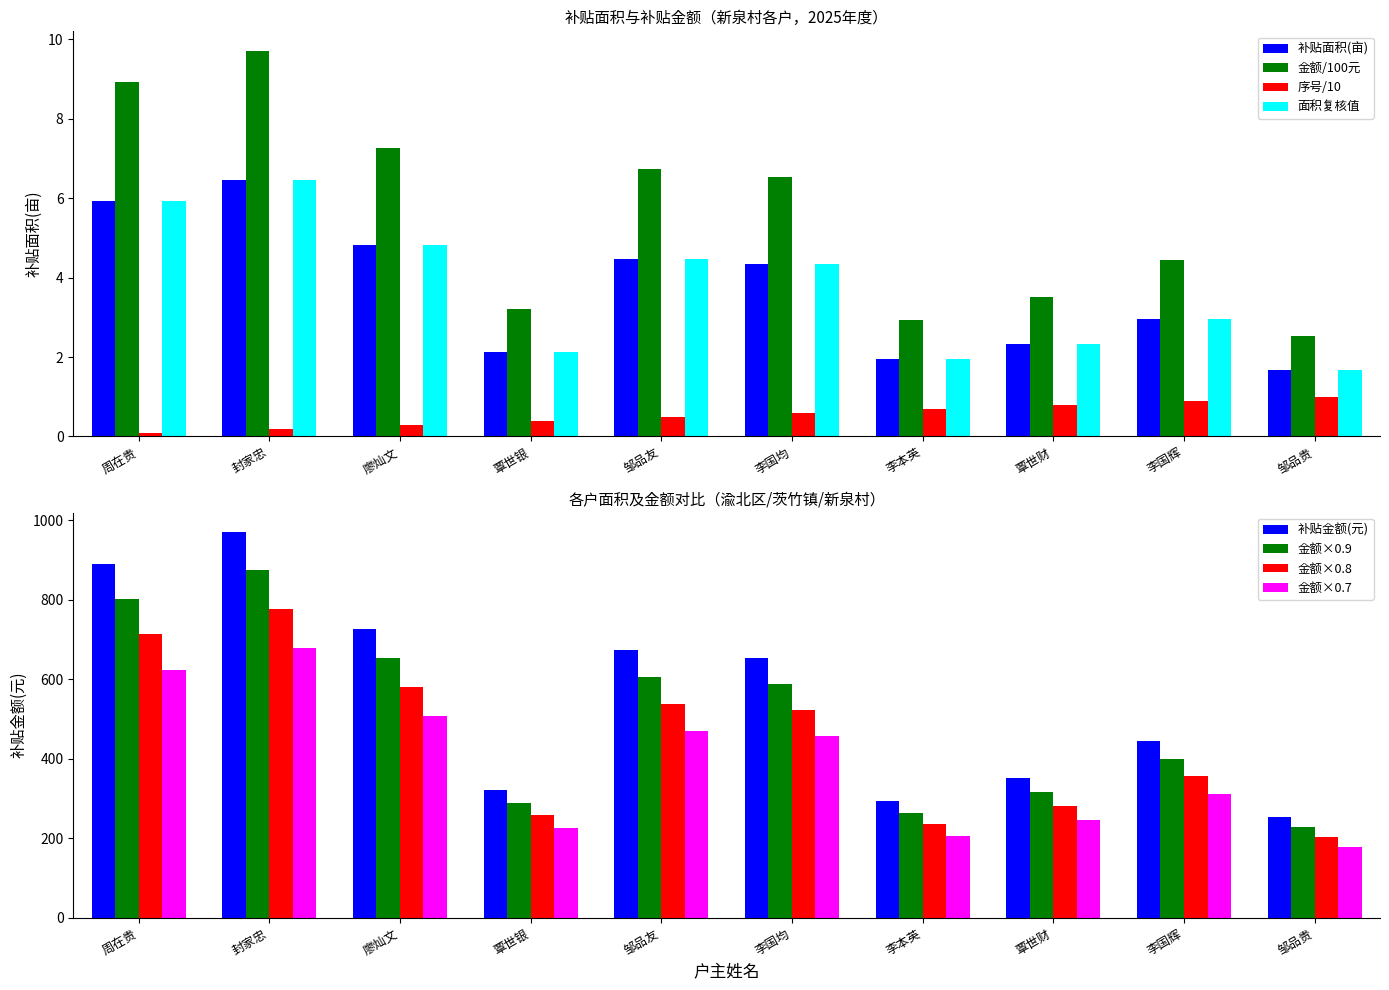

True or false: 补贴面积(亩) has a value of 2.3 at 覃世财.

True